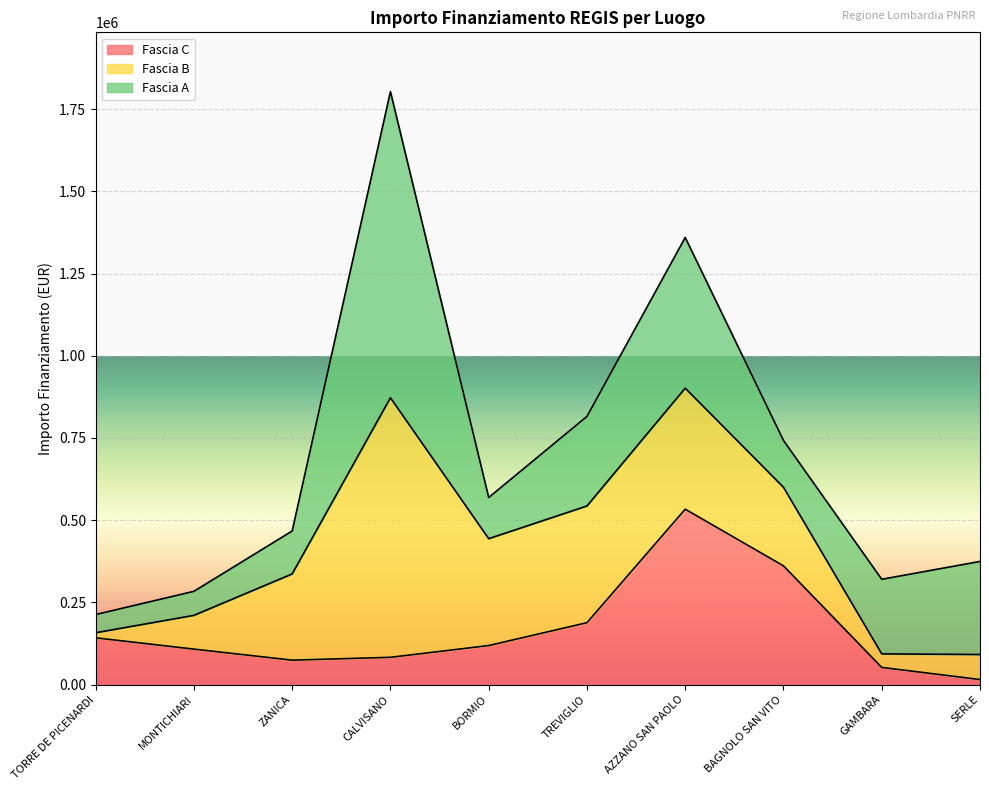

What position from the right is MONTICHIARI?

9